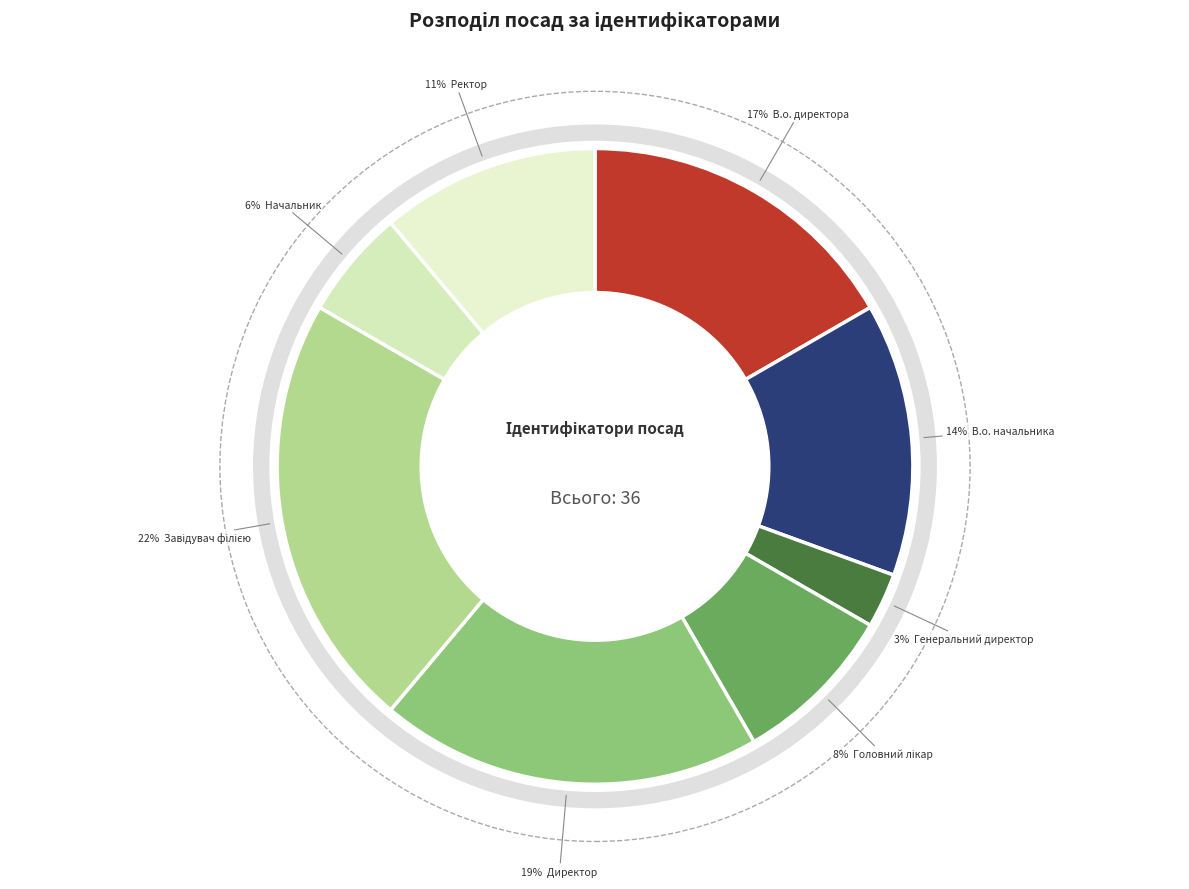

What is the smallest slice in the pie chart?

Генеральний директор